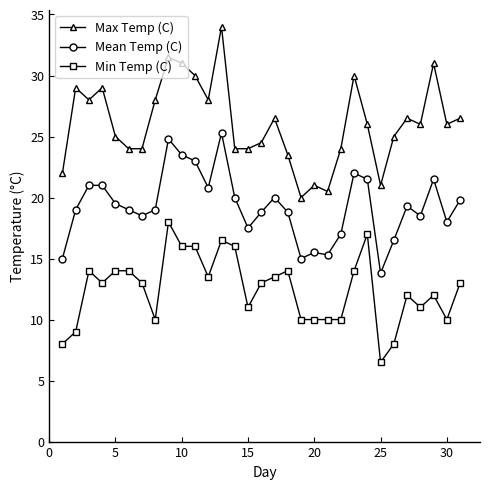

True or false: Max Temp (C) has more than 1 points higher than both neighbors.

True